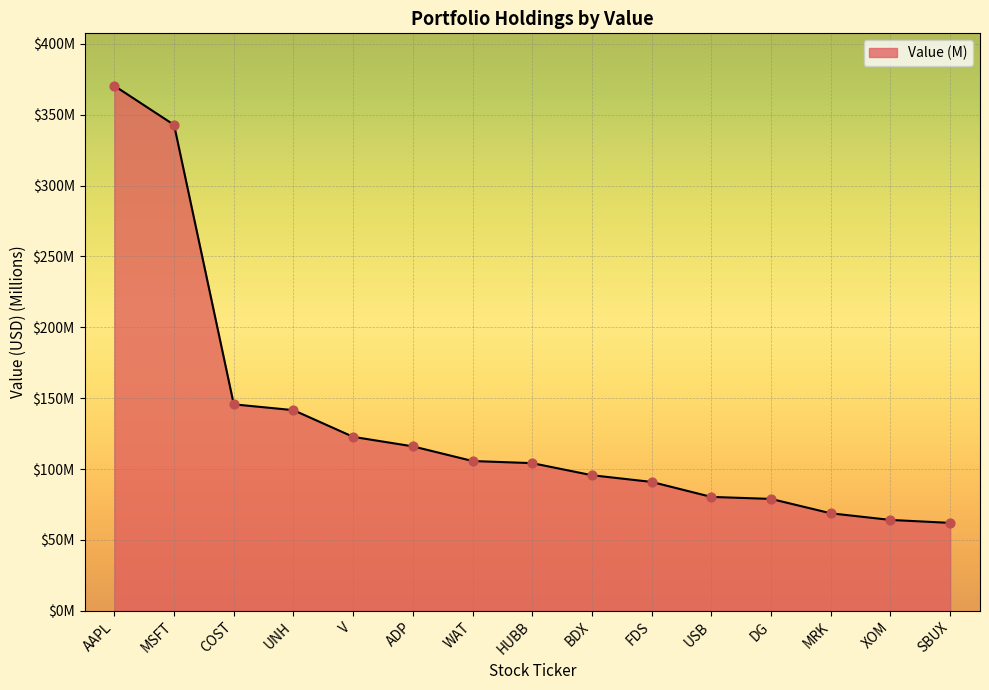

Which has a higher value, FDS or UNH?

UNH